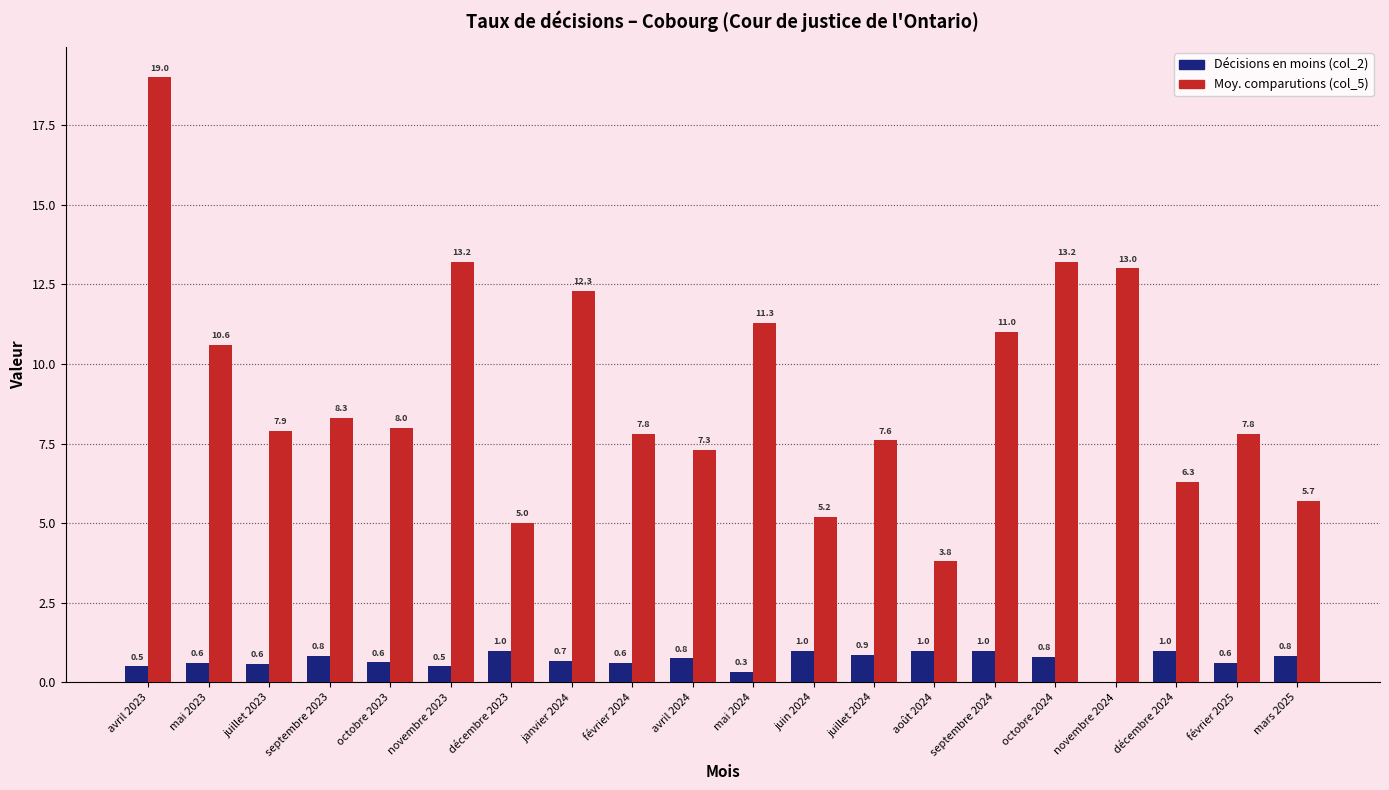

The value of Décisions en moins (col_2) at mai 2023 is 0.6. True or false?

True